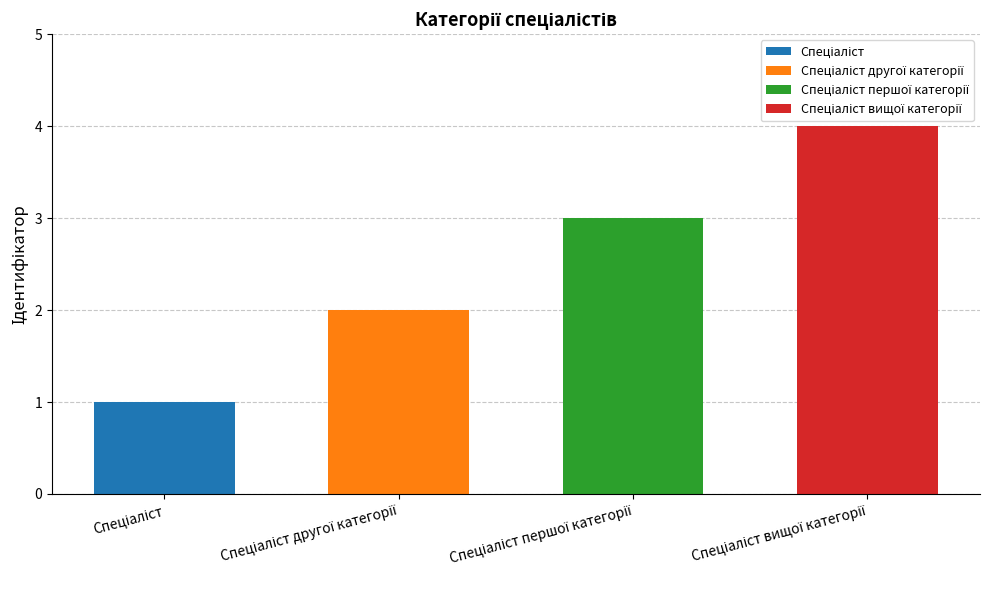

Is it true that the value at Спеціаліст другої категорії is 1?

False